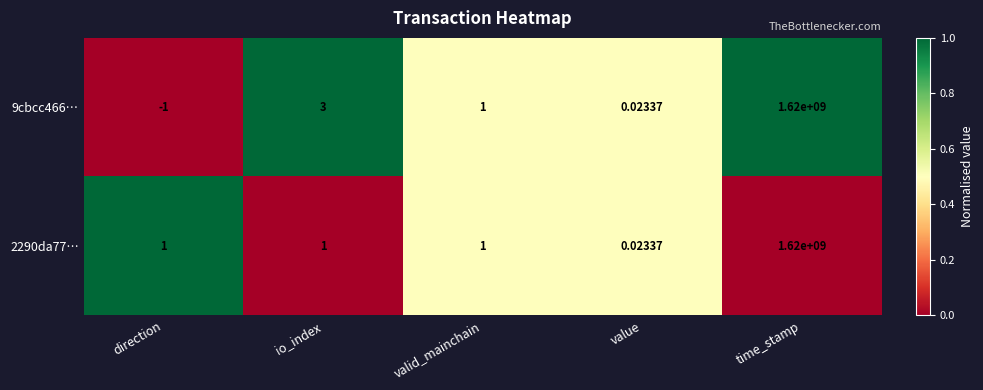

At which category is the sum across all series the highest?

time_stamp